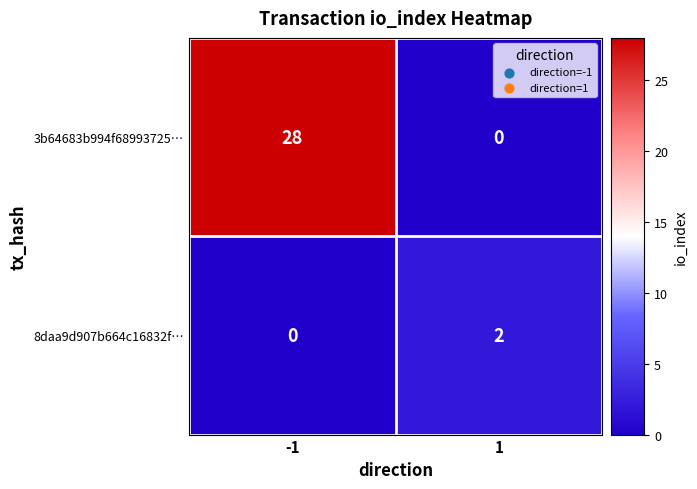

What is the greatest value displayed?

28